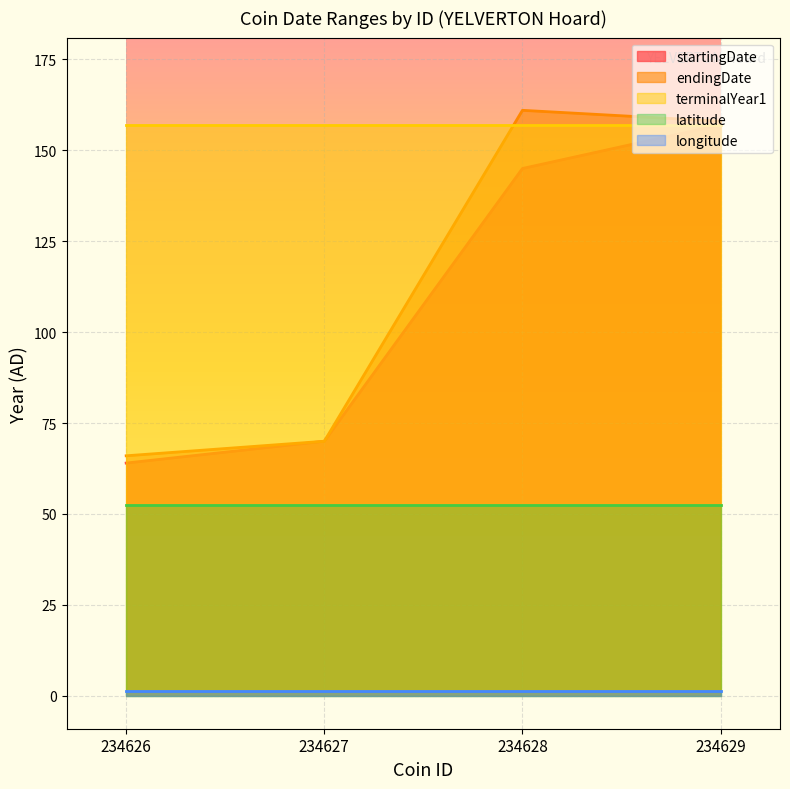

What are all the series names shown in the legend?

startingDate, endingDate, terminalYear1, latitude, longitude